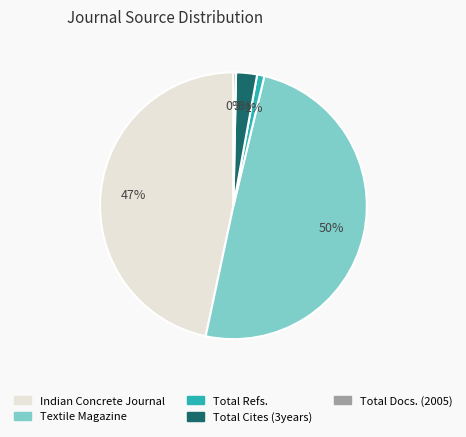

Rank the categories by value from highest to lowest.

Textile Magazine, Indian Concrete Journal, Total Cites (3years), Total Refs., Total Docs. (2005)